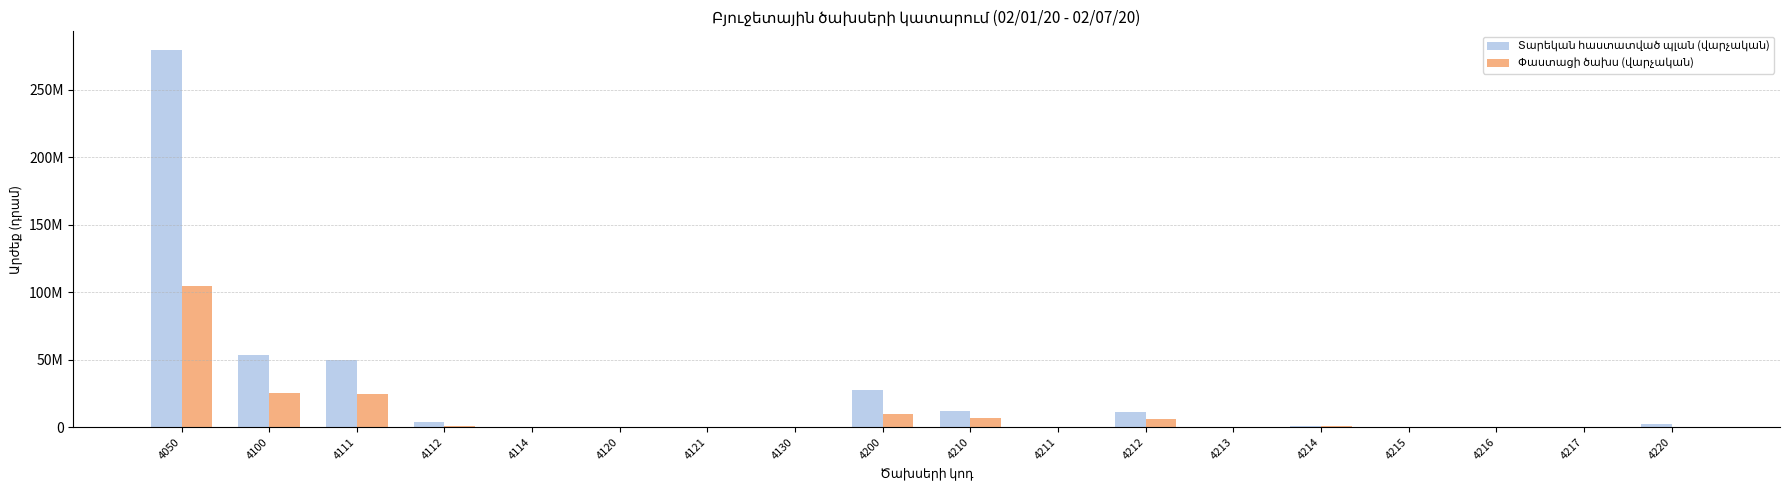

Are the bars grouped side by side (vs. stacked)?

Yes